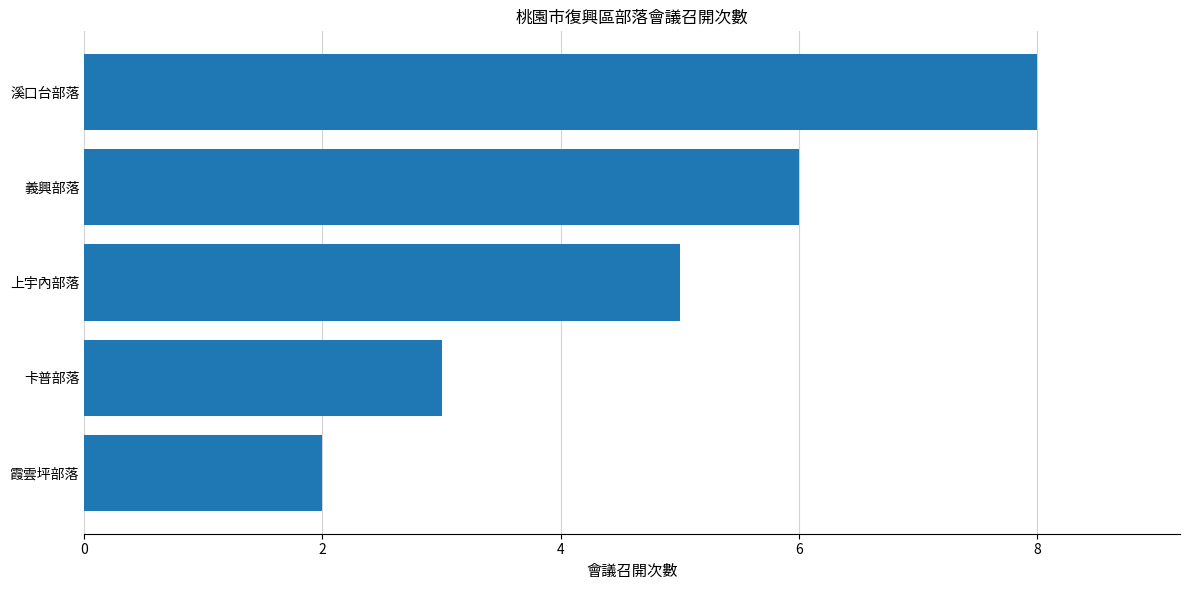

List the labels in order of value, smallest first.

霞雲坪部落, 卡普部落, 上宇內部落, 義興部落, 溪口台部落